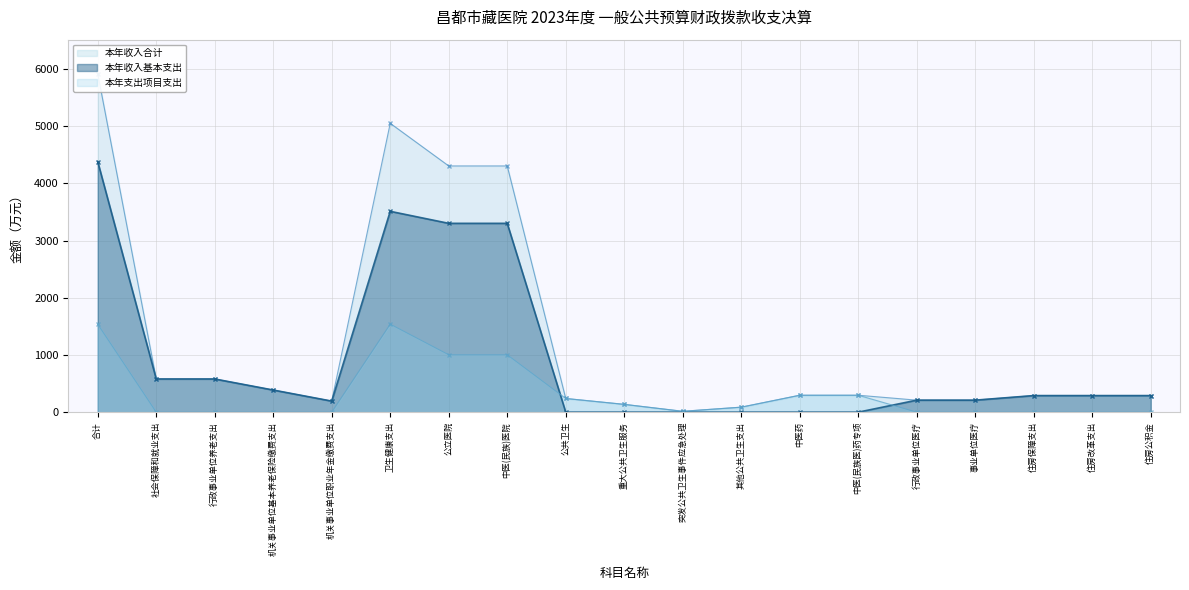

What is the label of the 17th point from the left?

住房保障支出